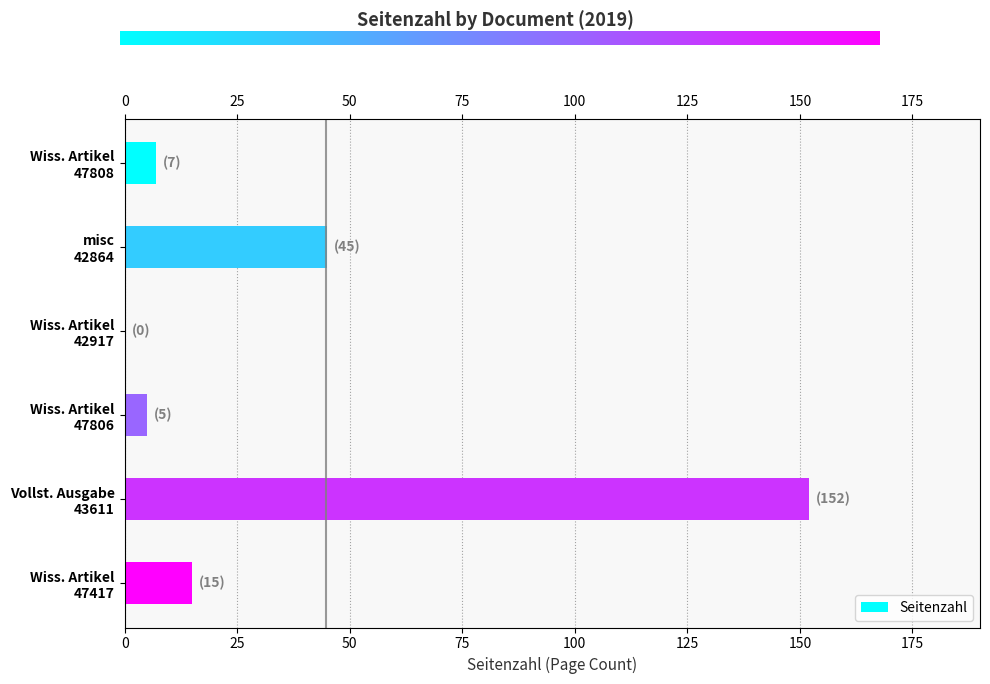

What is the change in value from misc 42864 to Wiss. Artikel 47417?

-30